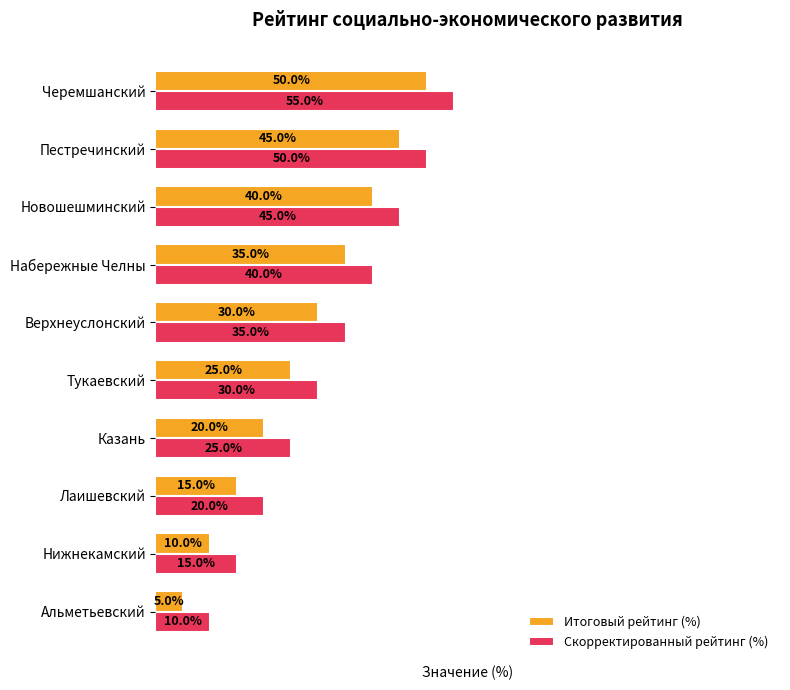

At which category does the chart reach its minimum across all series?

Альметьевский